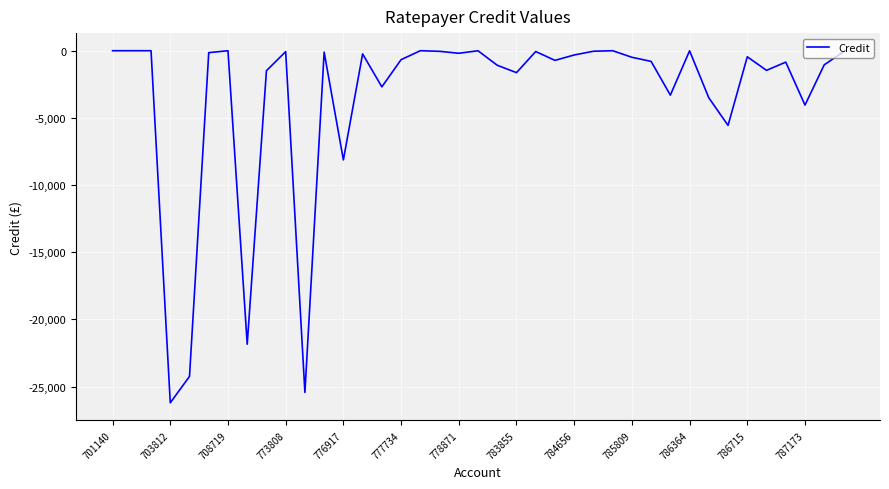

What is the difference between the maximum and minimum values?

26205.0